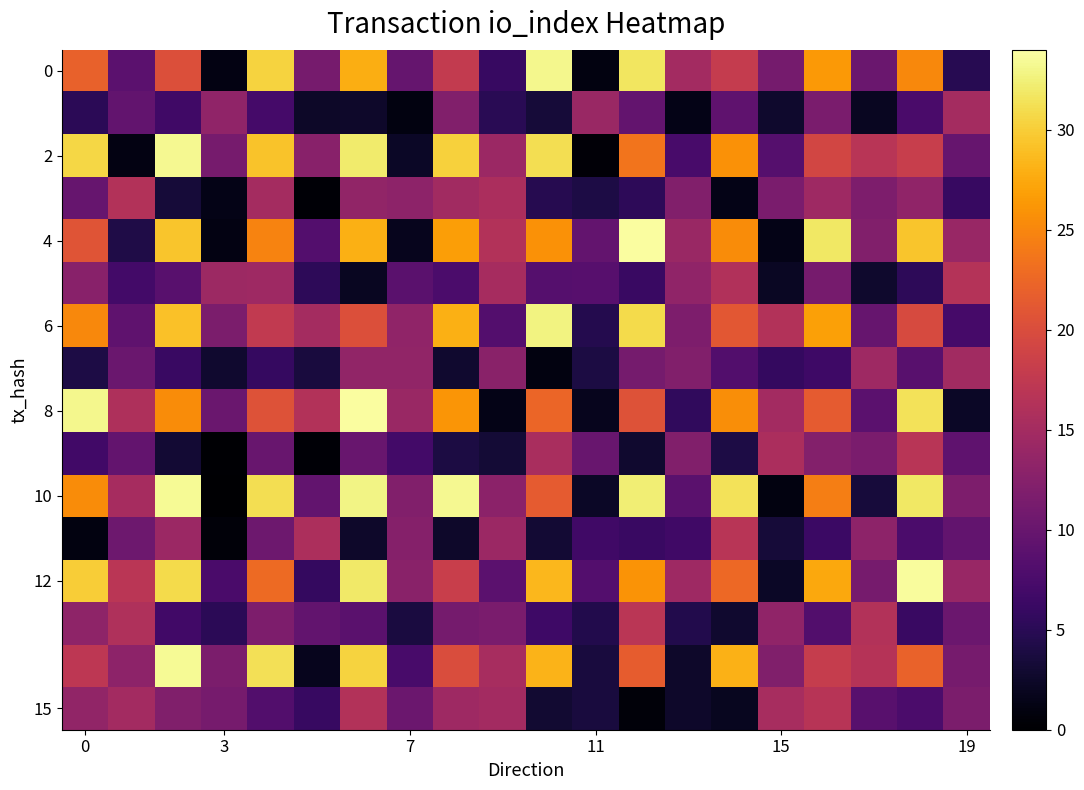

What is the maximum value shown in the chart?

33.8